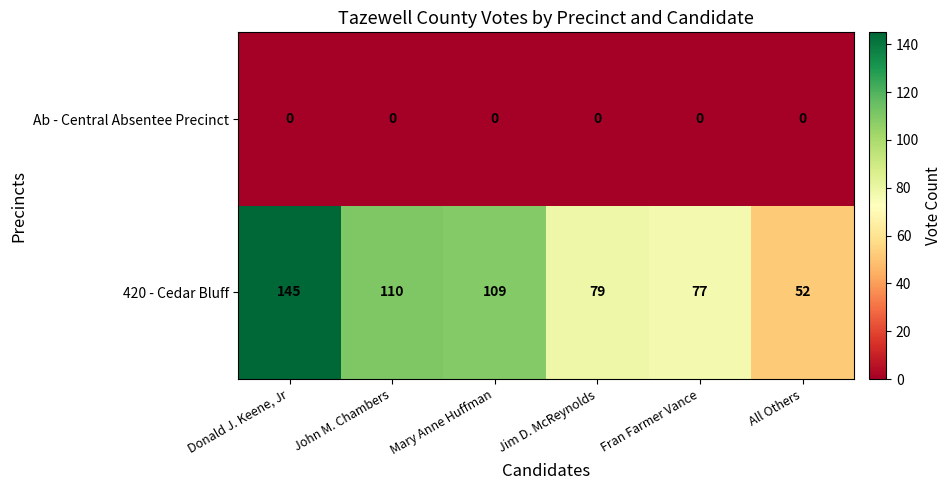

Reading right to left, what are all the values shown in this chart?

Ab - Central Absentee Precinct: All Others=0	Fran Farmer Vance=0	Jim D. McReynolds=0	Mary Anne Huffman=0	John M. Chambers=0	Donald J. Keene, Jr=0
420 - Cedar Bluff: All Others=52	Fran Farmer Vance=77	Jim D. McReynolds=79	Mary Anne Huffman=109	John M. Chambers=110	Donald J. Keene, Jr=145